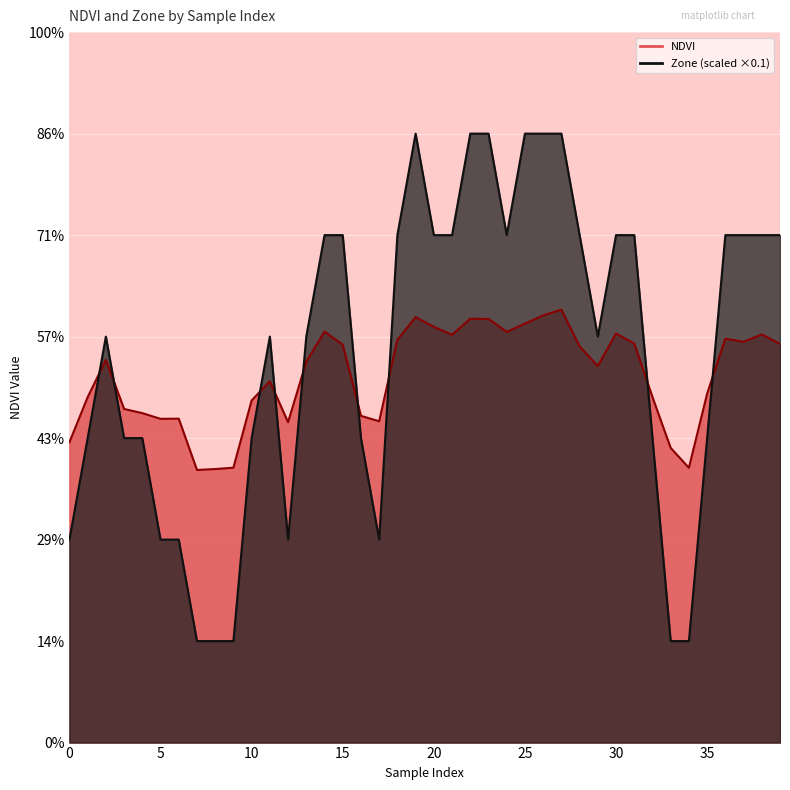

Where is the first local maximum for Zone?

2